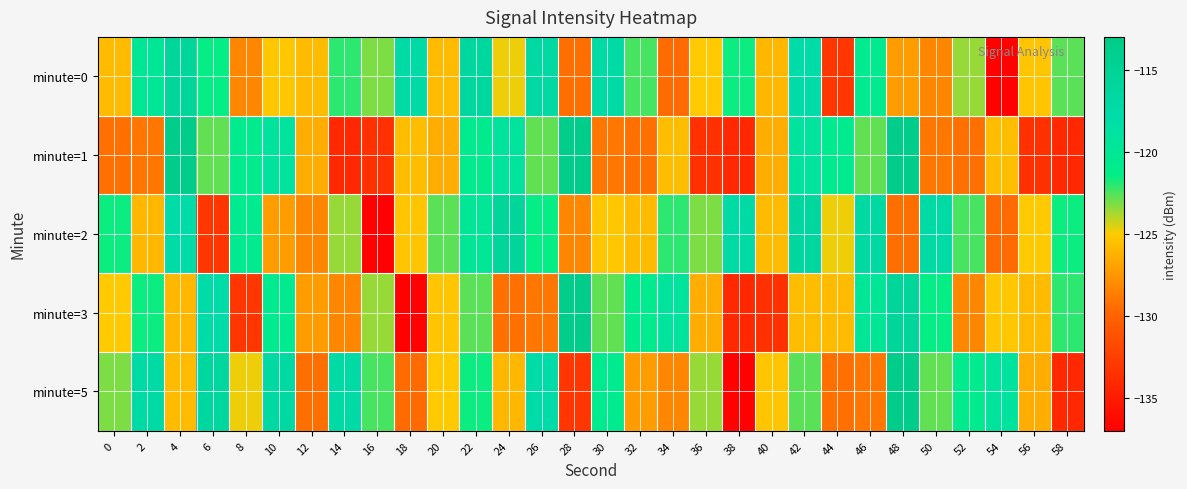

Which category has the highest value across all series?

4